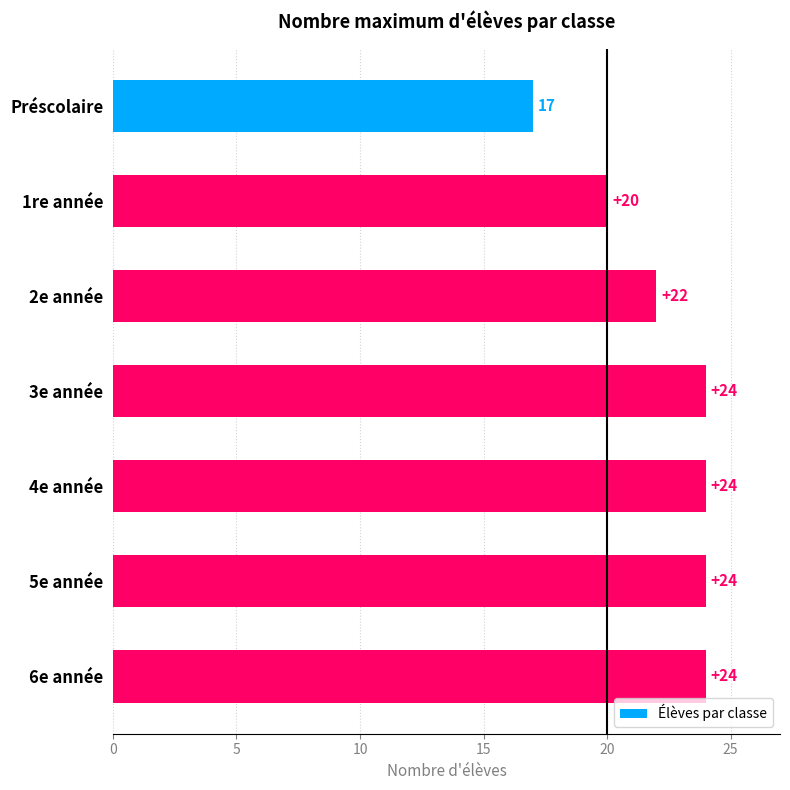

What is the ratio of the value at 5e année to the value at 3e année?

1.0